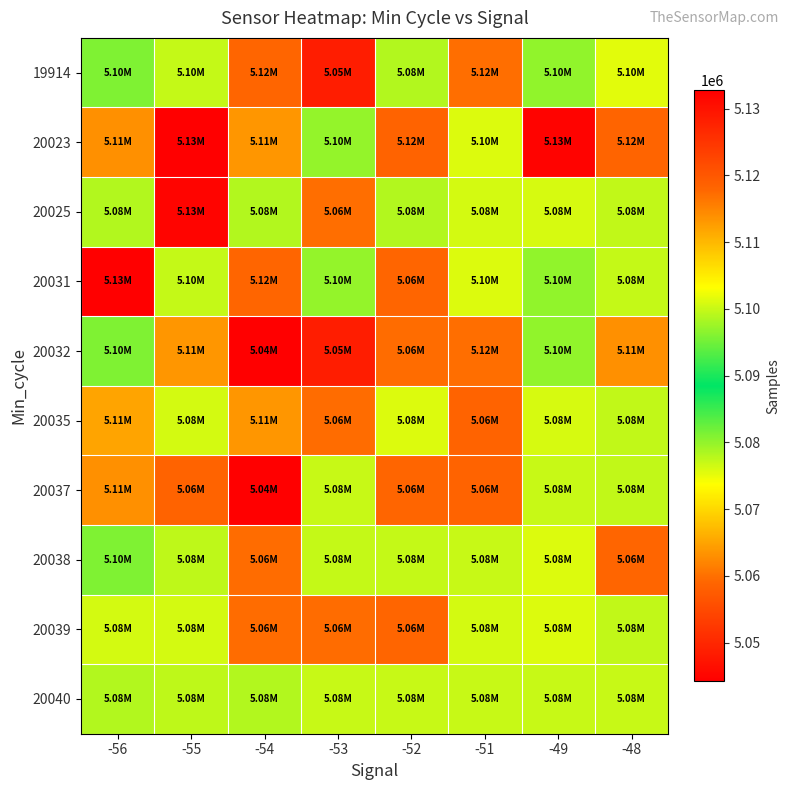

How many categories are shown in the chart?

8